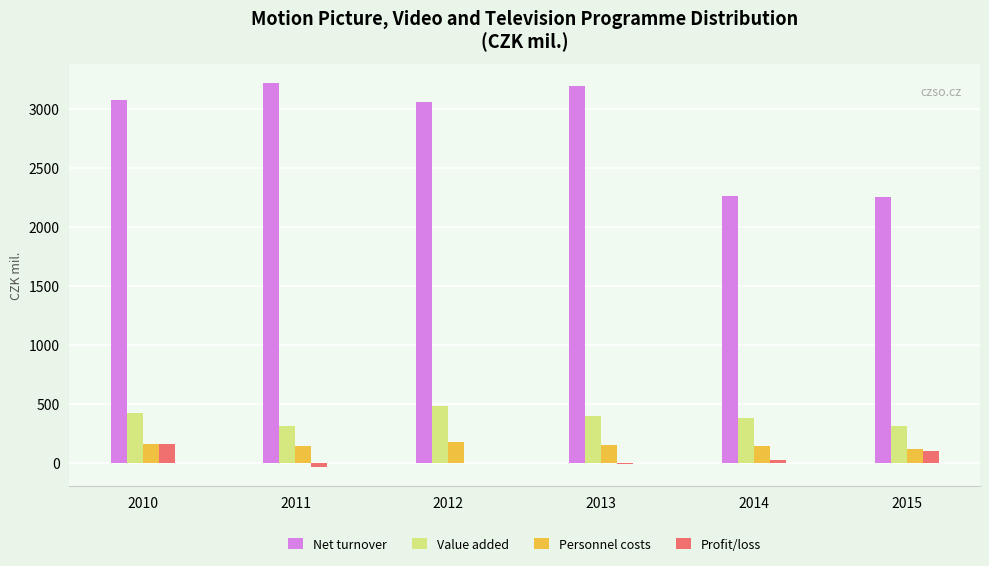

Which series has the largest total across all categories?

Net turnover